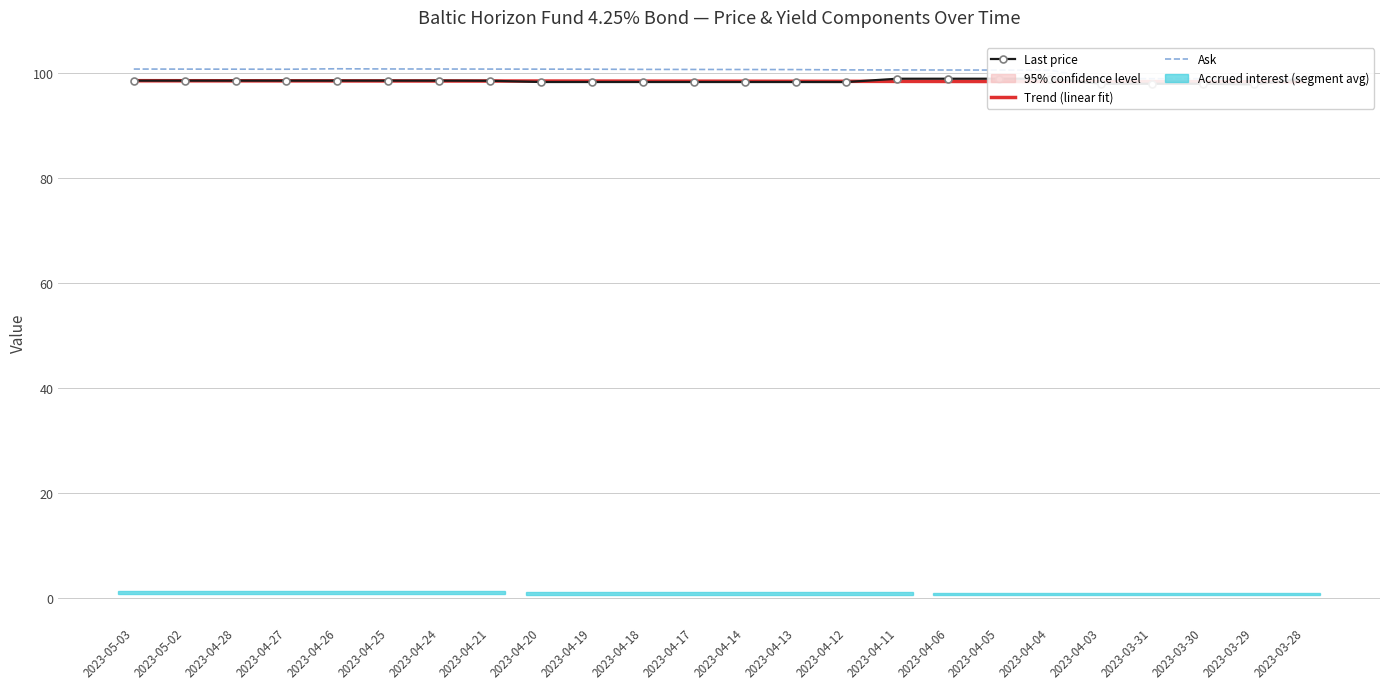

At which label is Trend (linear fit) closest to 98?

2023-03-28